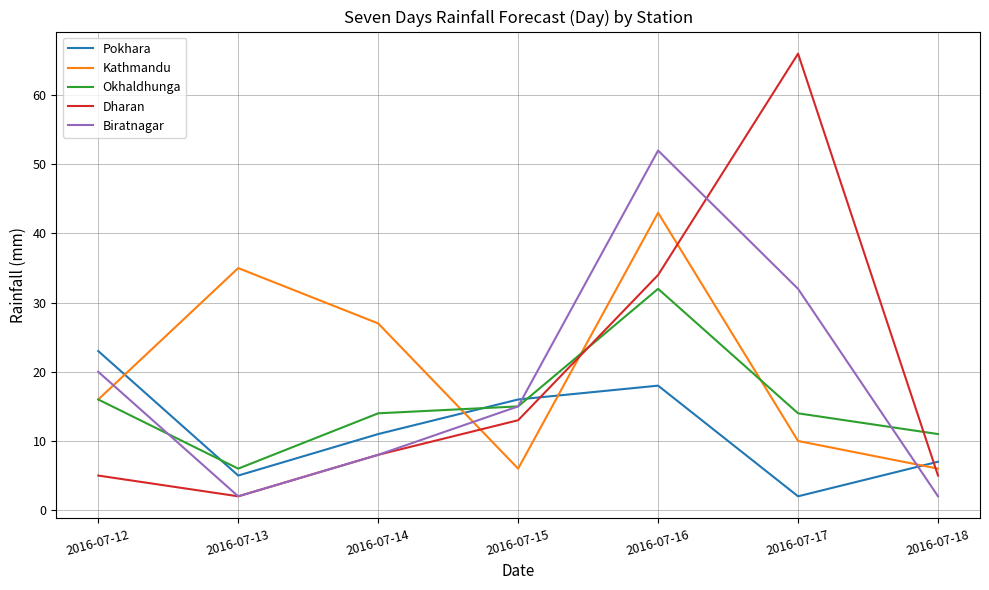

What are all the series names shown in the legend?

Pokhara, Kathmandu, Okhaldhunga, Dharan, Biratnagar